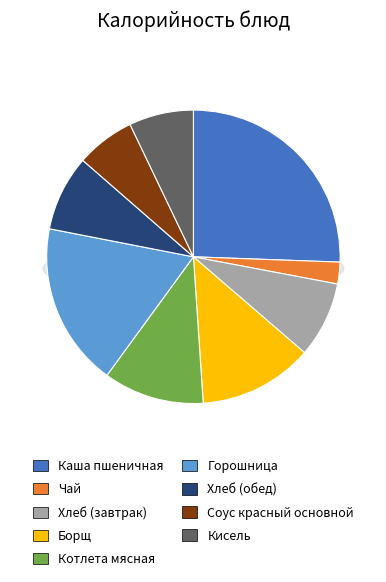

Rank the categories by value from highest to lowest.

Каша пшеничная, Горошница, Борщ, Котлета мясная, Хлеб (завтрак), Хлеб (обед), Кисель, Соус красный основной, Чай